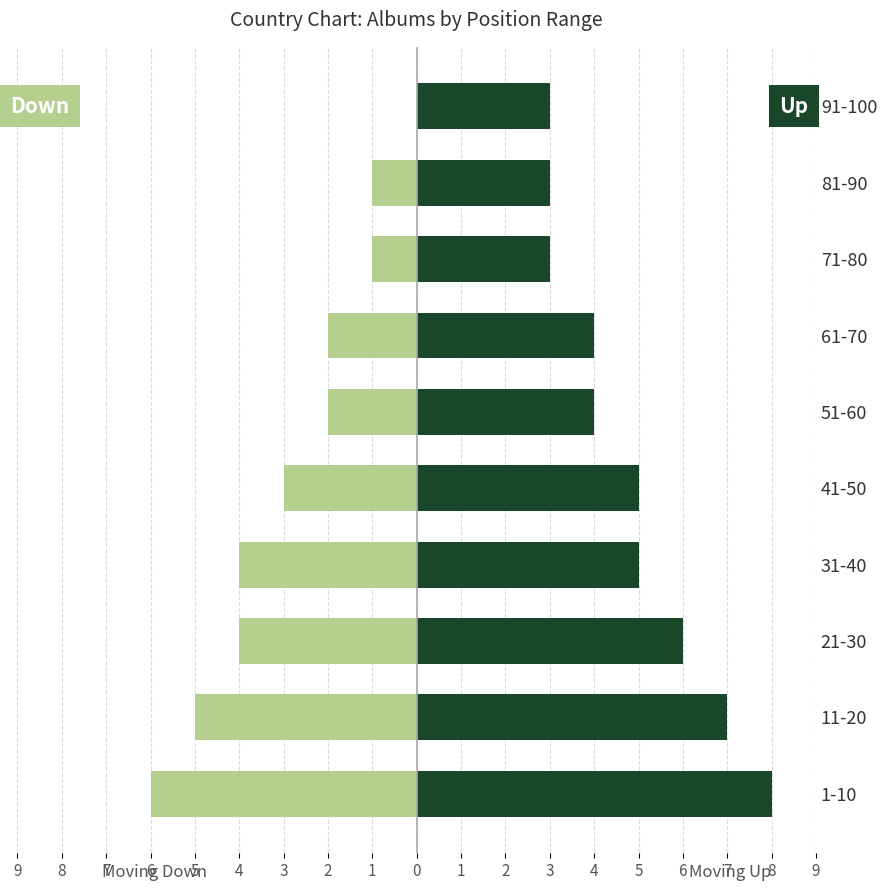

Is the value of Moving Down at 21-30 greater than the value of Moving Up at 91-100?

No